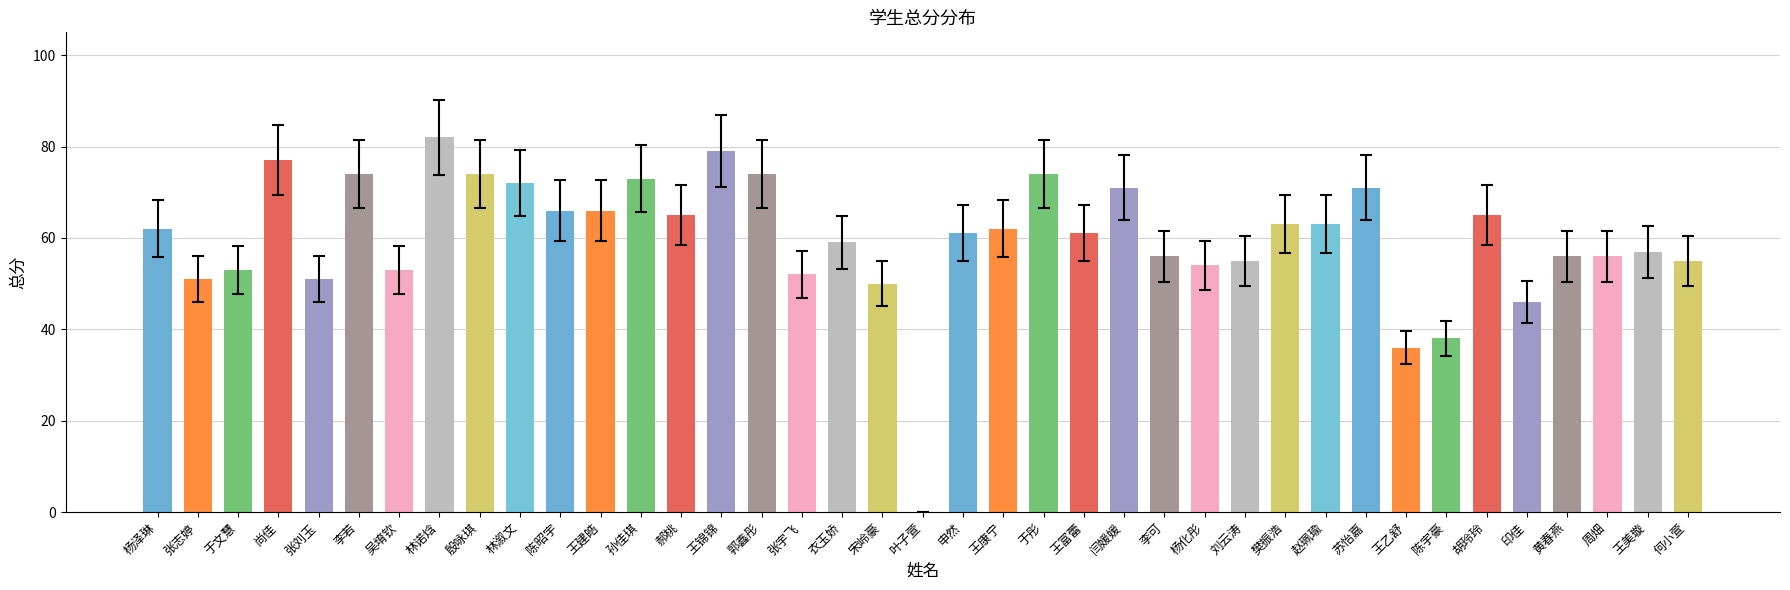

At which label is the value closest to 41?

陈宇豪